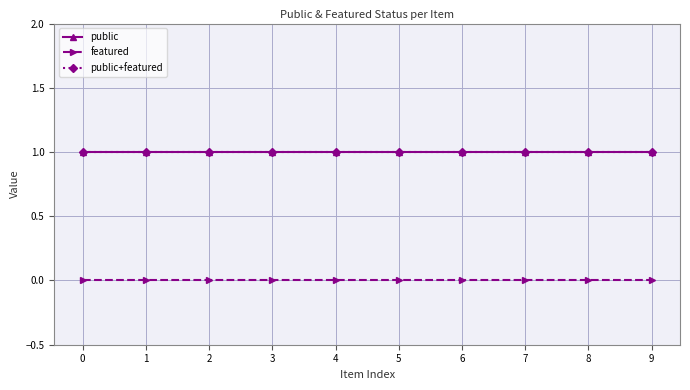

Is this an area chart (filled region under the line)?

No